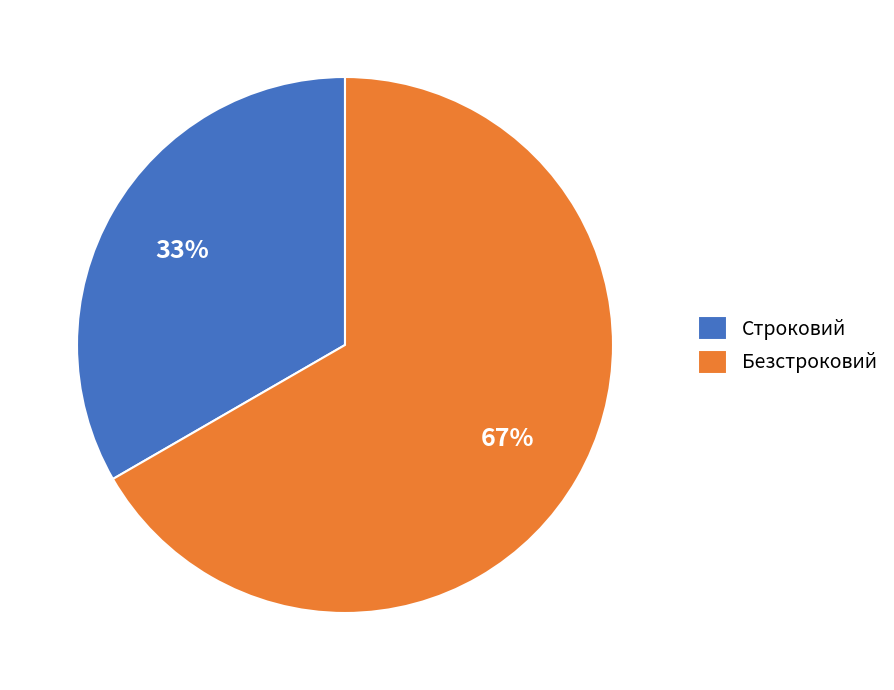

Which slice is the largest?

Безстроковий